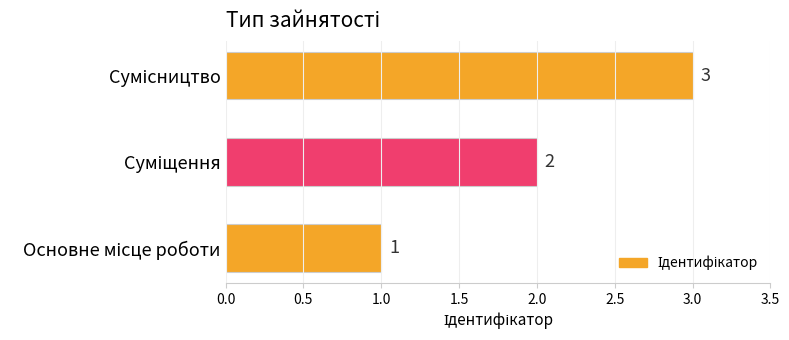

What is the sum of all values?

6